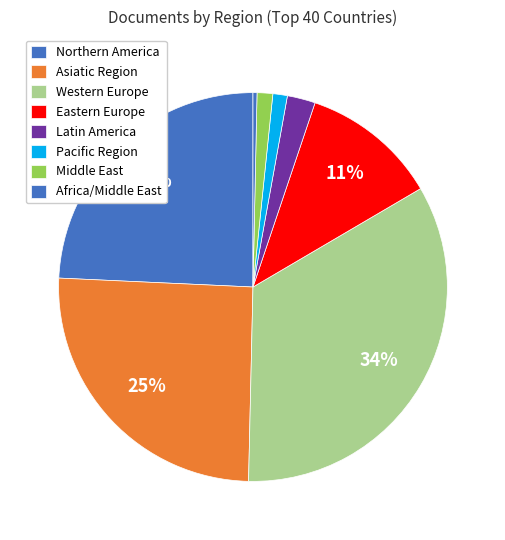

Is there any slice that represents more than half of the pie?

No